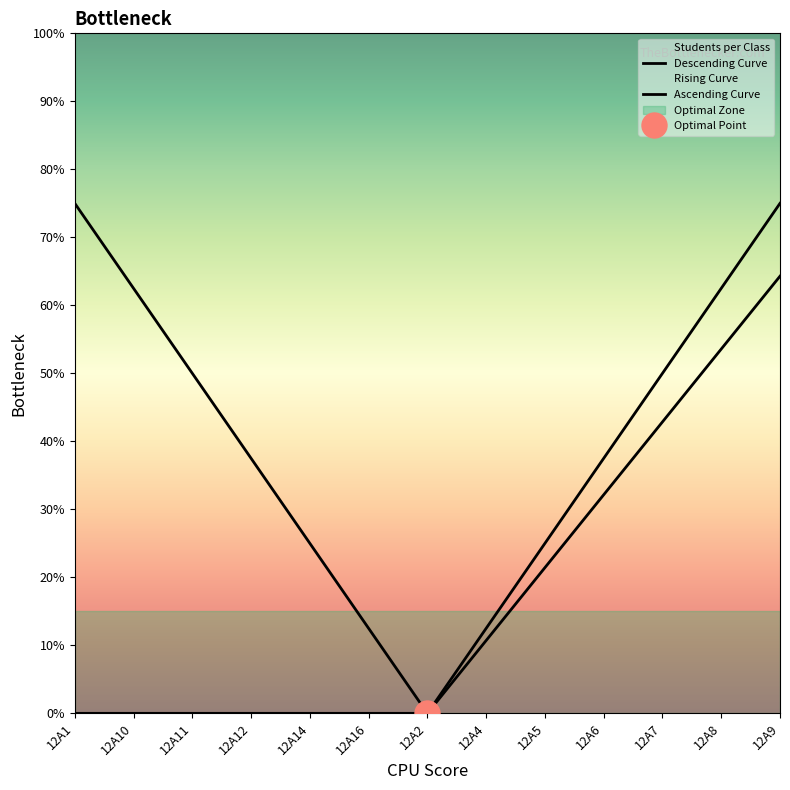

Does the chart display data point markers on the line(s)?

No